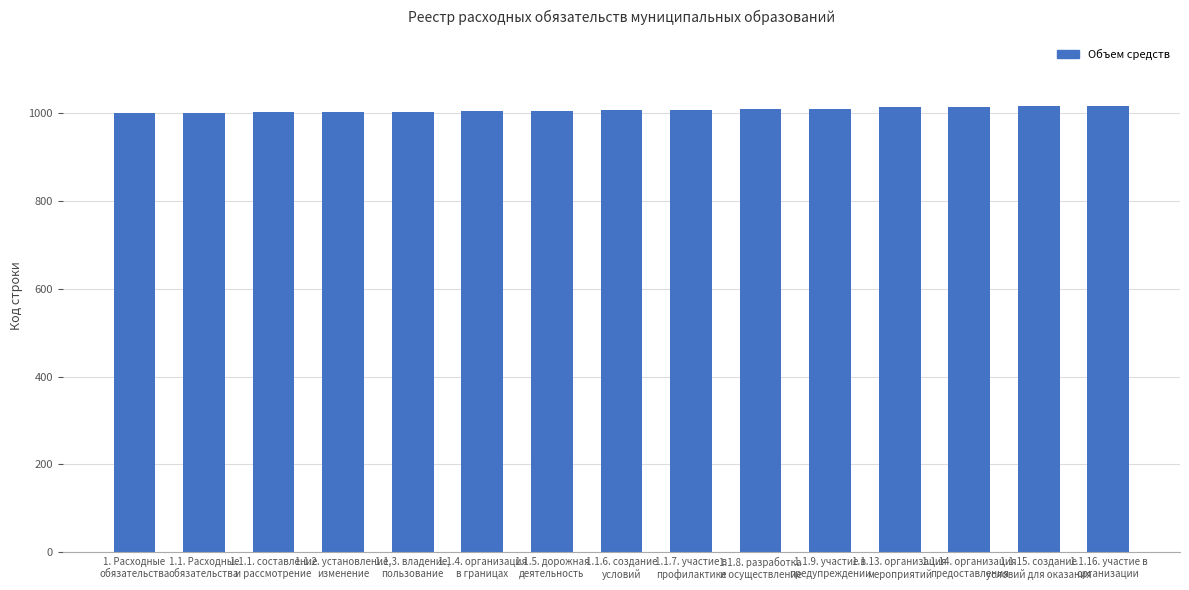

What is the minimum value shown in the chart?

1000